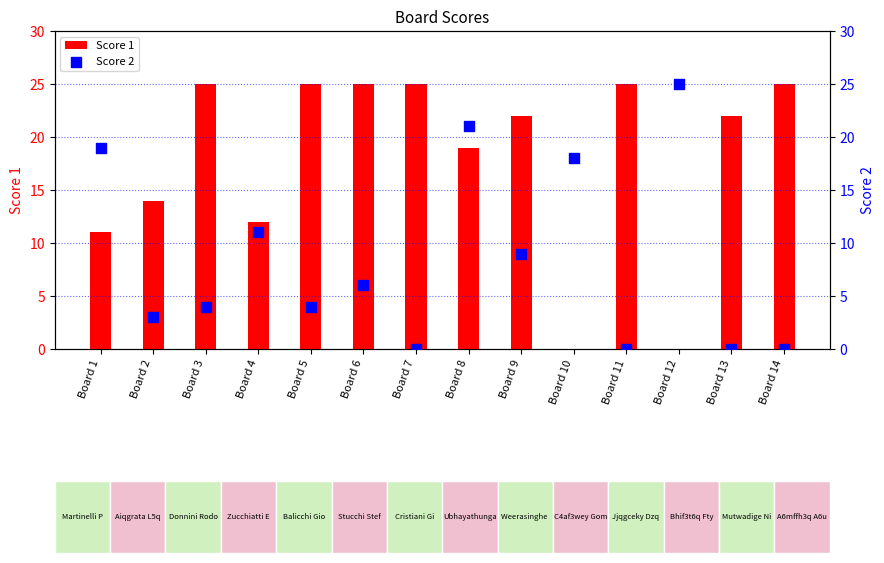

Which series reaches the maximum Y coordinate?

Score 1